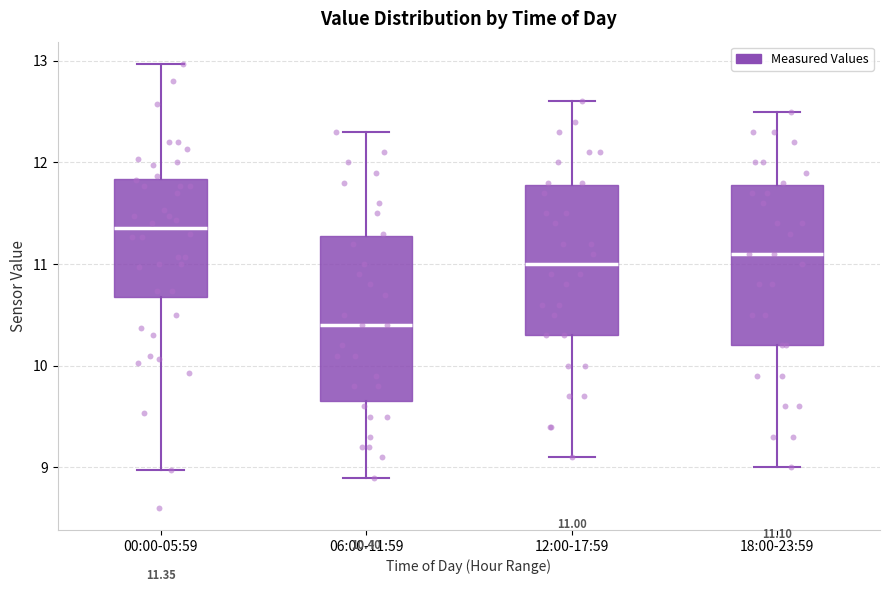

Which box has the lowest median line?

06:00-11:59